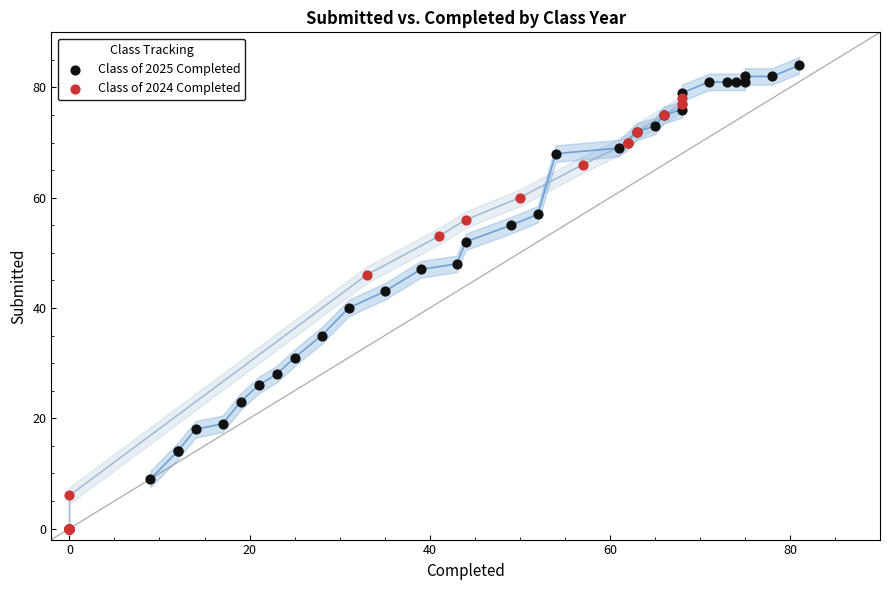

Which series has the widest spread of Y values?

Class of 2024 Completed